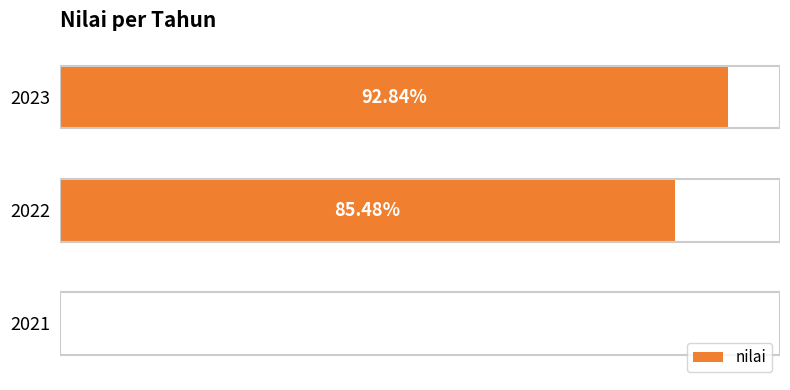

Are the bars horizontal?

Yes